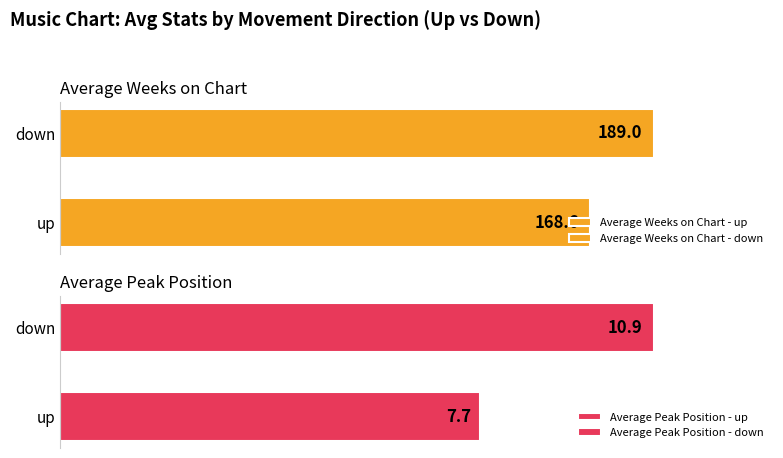

True or false: Average Weeks on Chart has a value of 257.3 at up.

False